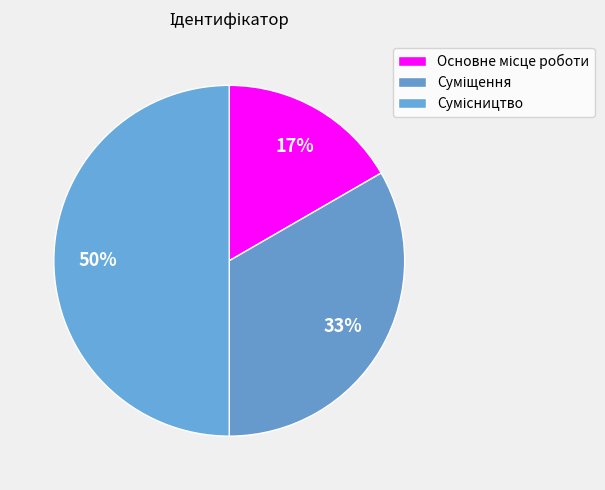

Does any single category account for the majority?

No